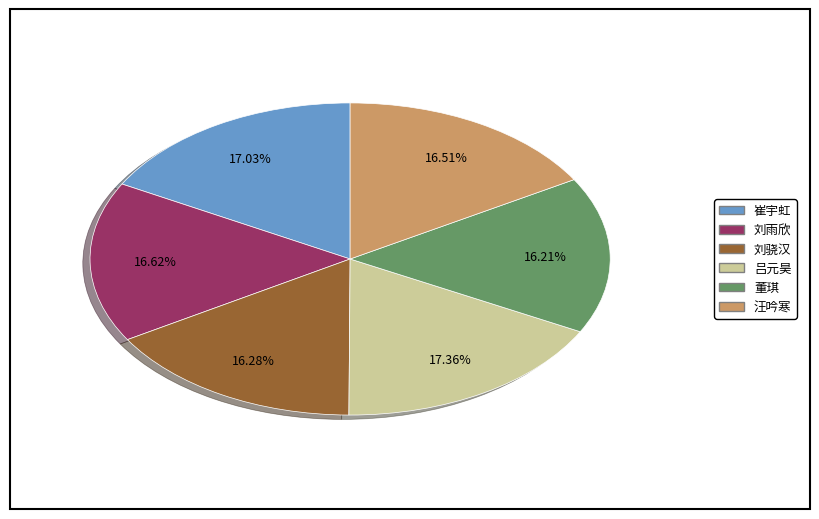

What percentage is the 董琪 slice, to the nearest percent?

16%